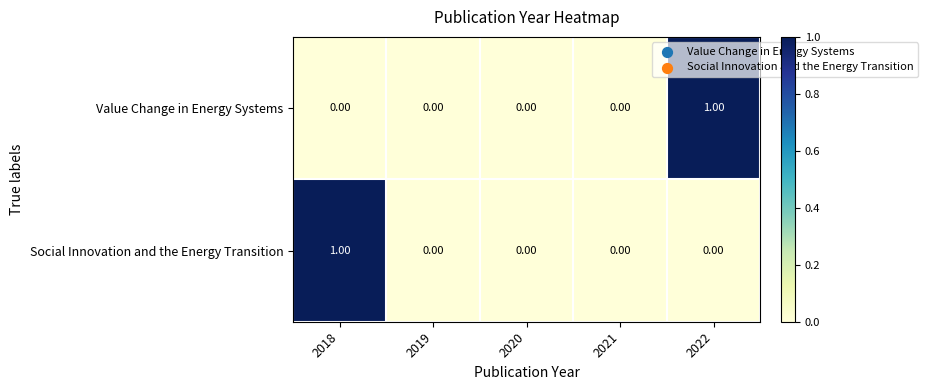

At 2022, list the series in order from largest to smallest.

Value Change in Energy Systems, Social Innovation and the Energy Transition